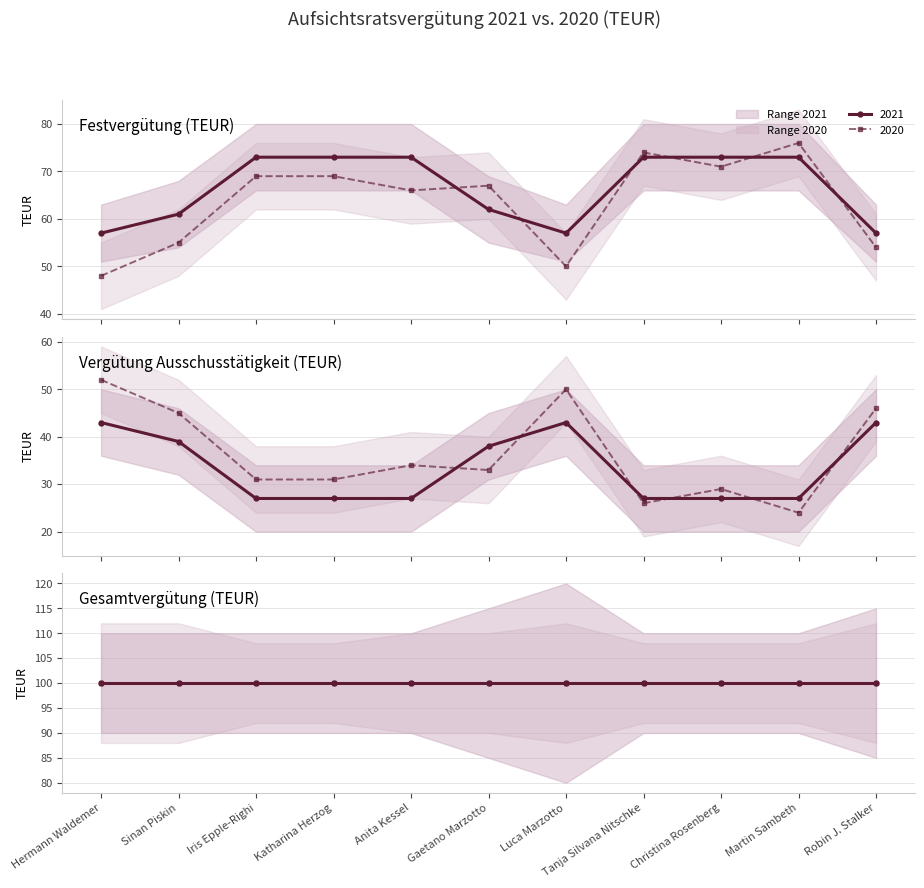

Which series ends up on top after the final intersection of Vergütung Ausschuss 2021 and Vergütung Ausschuss 2020?

Vergütung Ausschuss 2020